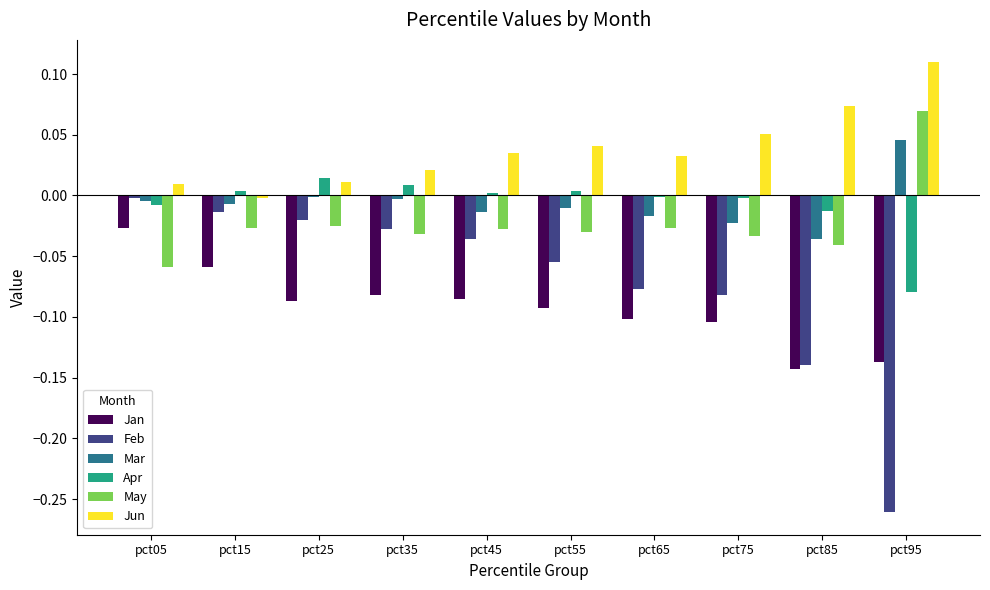

How many data points does each series have?

10